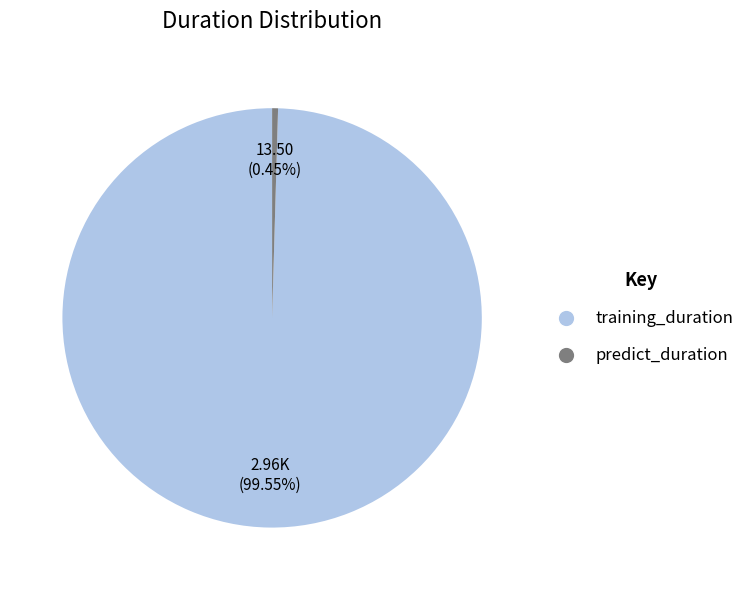

Is the sum of predict_duration and training_duration greater than half?

Yes